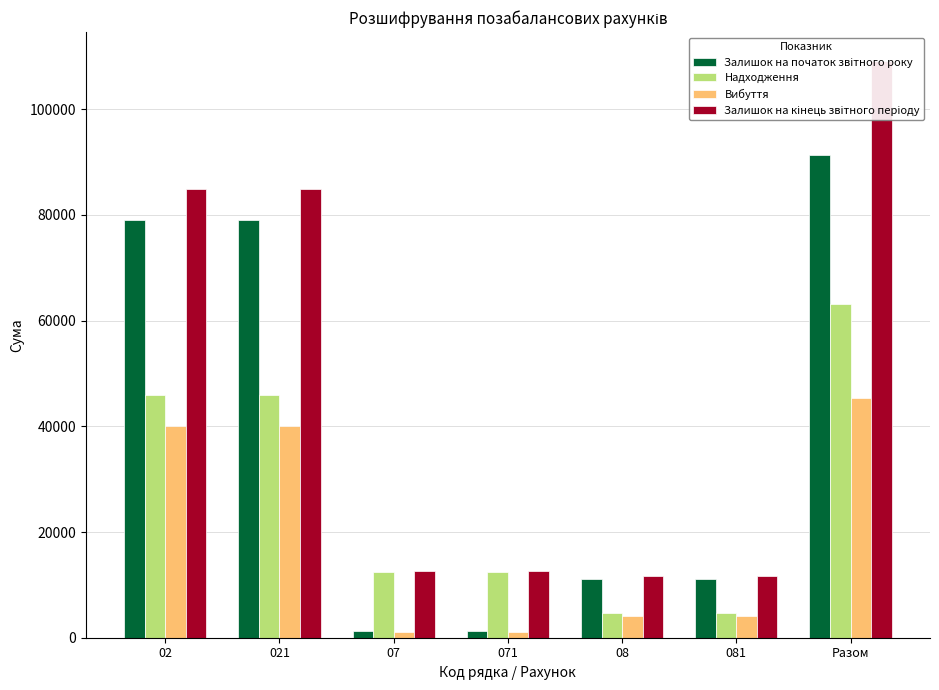

What is the label of the 1st bar from the left?

02